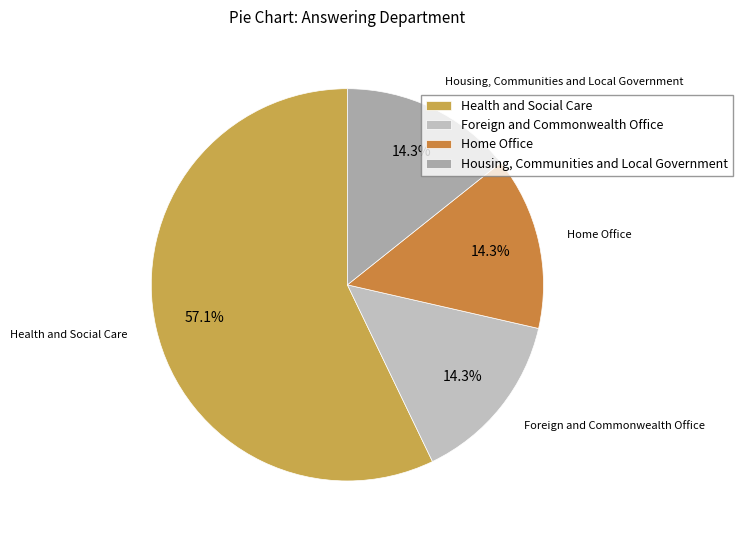

Which category has the biggest portion of the pie?

Health and Social Care